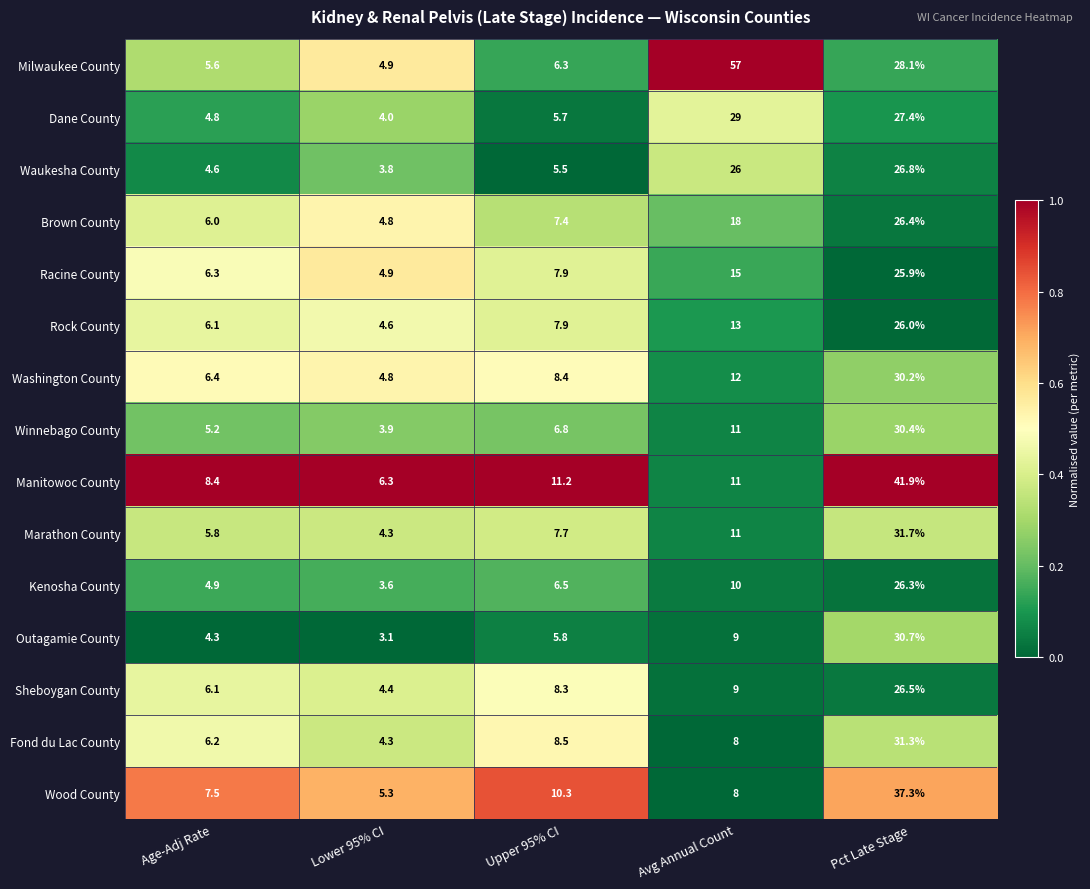

Where is Waukesha County nearest to the value 15?

Upper 95% CI